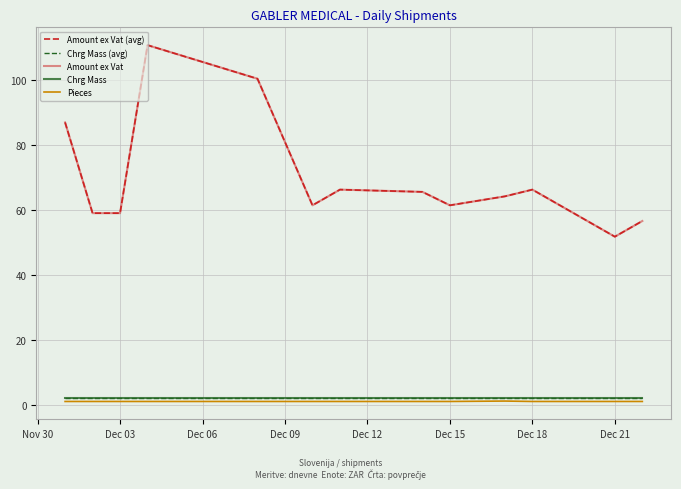

True or false: Amount ex Vat (avg) has more than 2 points higher than both neighbors.

True